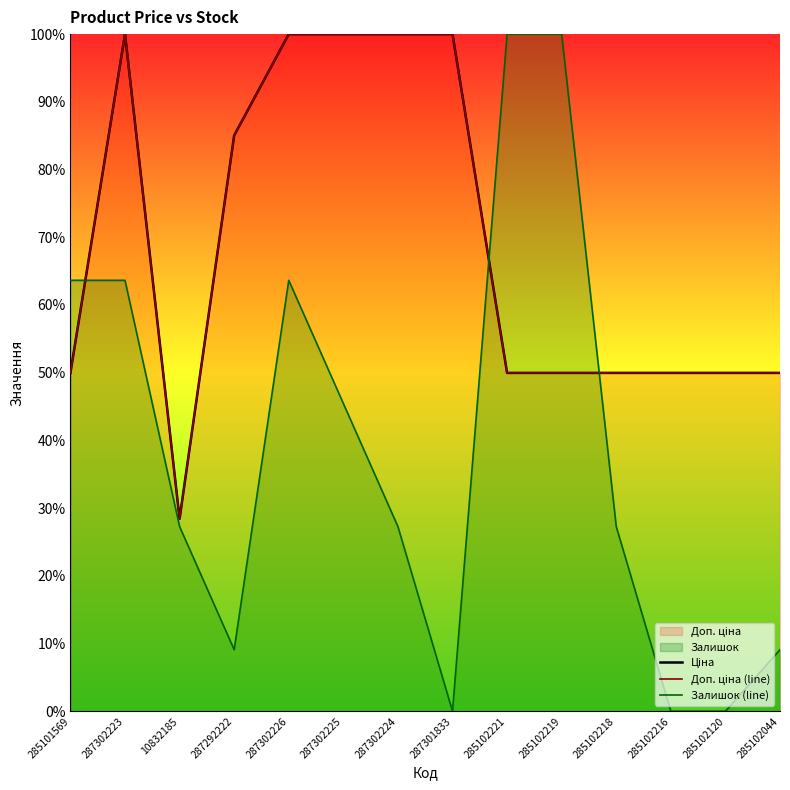

Reading left to right, what are all the values shown in this chart?

Ціна: 285101569=50.0	287302223=100.0	10832185=28.4	287292222=85.0	287302226=100.0	287302225=100.0	287302224=100.0	287301833=100.0	285102221=50.0	285102219=50.0	285102218=50.0	285102216=50.0	285102120=50.0	285102044=50.0
Доп. ціна (line): 285101569=50.0	287302223=100.0	10832185=28.4	287292222=85.0	287302226=100.0	287302225=100.0	287302224=100.0	287301833=100.0	285102221=50.0	285102219=50.0	285102218=50.0	285102216=50.0	285102120=50.0	285102044=50.0
Залишок (line): 285101569=63.6	287302223=63.6	10832185=27.3	287292222=9.1	287302226=63.6	287302225=45.5	287302224=27.3	287301833=0.0	285102221=100.0	285102219=100.0	285102218=27.3	285102216=0.0	285102120=0.0	285102044=9.1